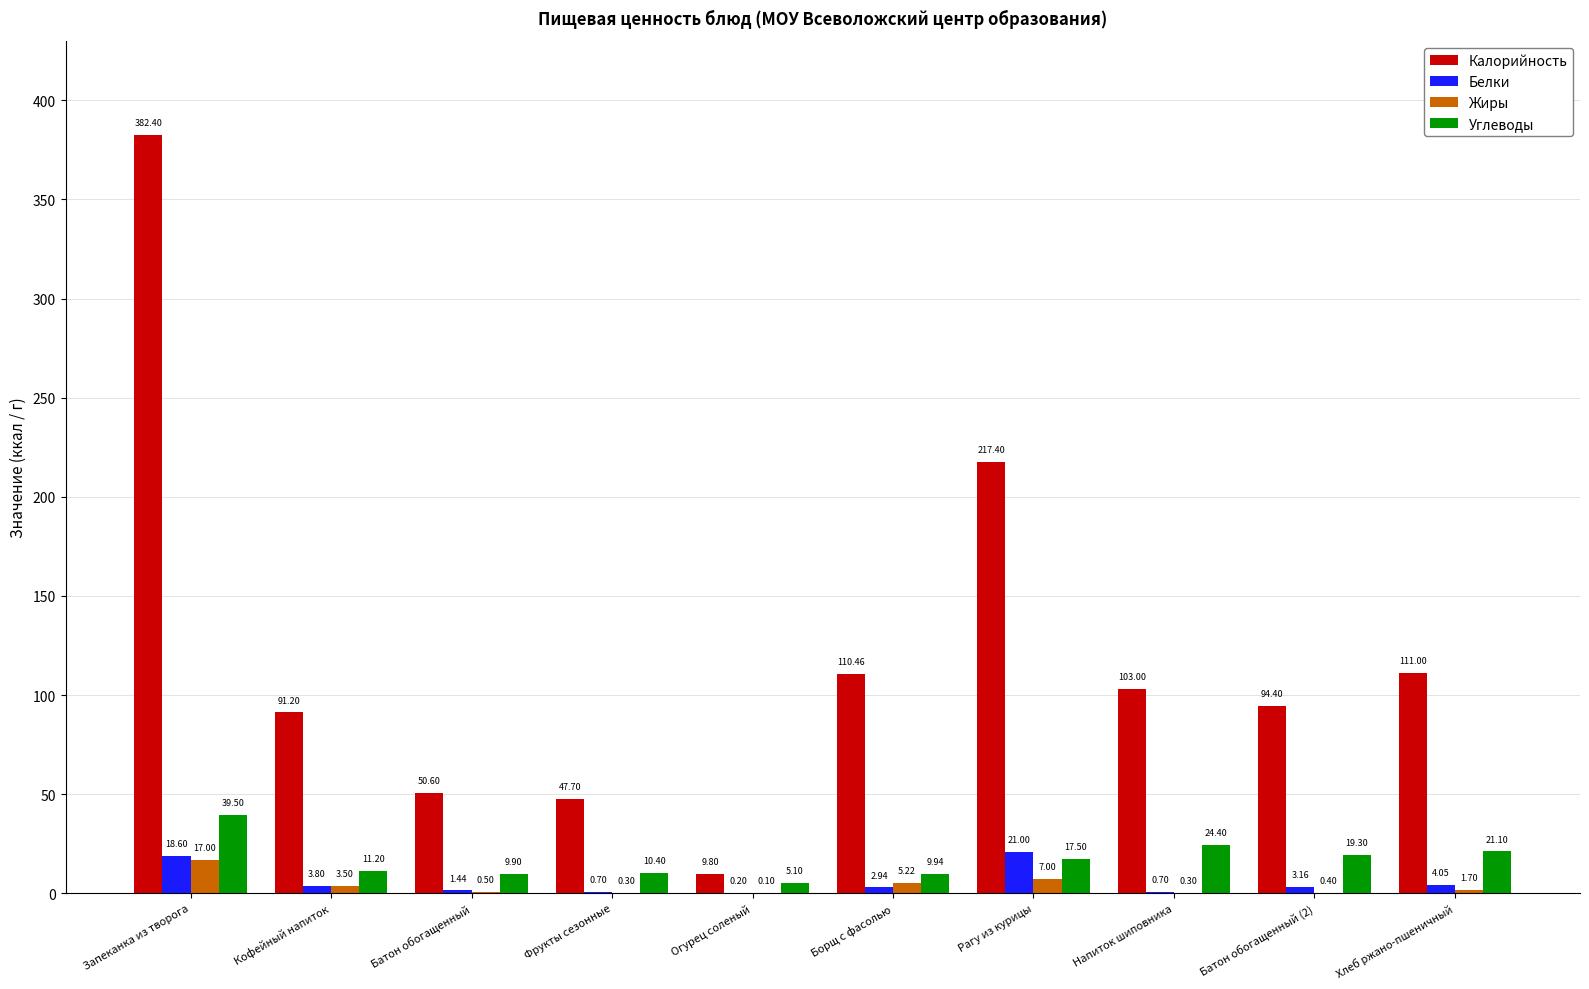

What is the total value across all series at Борщ с фасолью?

128.6